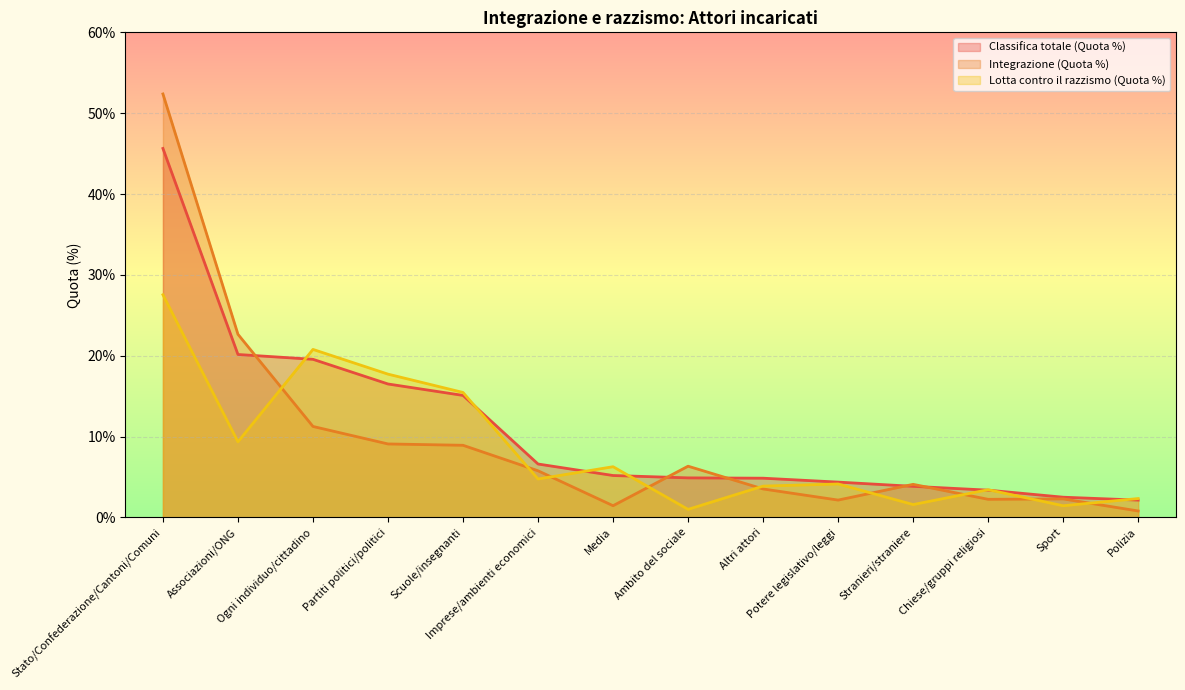

In Lotta contro il razzismo (Quota %), how many points are lower than both neighbors (excluding endpoints)?

5